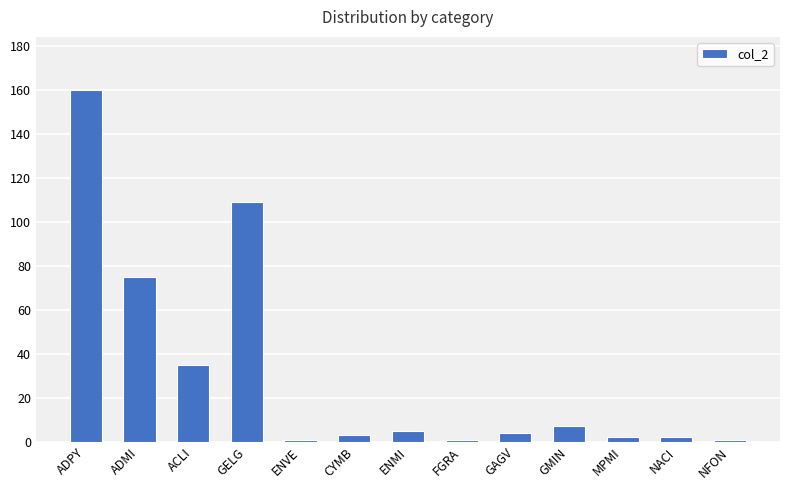

What is the sum of all values?

405